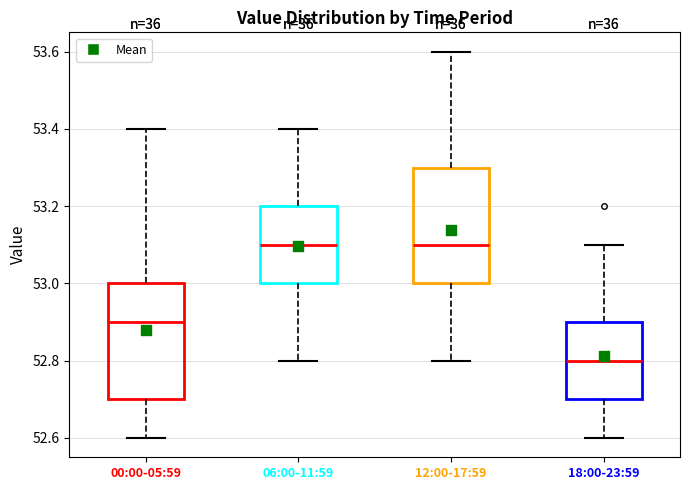

Reading left to right, read every box against the y-axis: the position of its median line, the range the box covers, and the ends of its whiskers. The values are not printed on the chart, so give them approximately, as read against the axis.

00:00-05:59: median 52.9, box 52.7 to 53.0, whiskers 52.6 to 53.4
06:00-11:59: median 53.1, box 53.0 to 53.2, whiskers 52.8 to 53.4
12:00-17:59: median 53.1, box 53.0 to 53.3, whiskers 52.8 to 53.6
18:00-23:59: median 52.8, box 52.7 to 52.9, whiskers 52.6 to 53.1